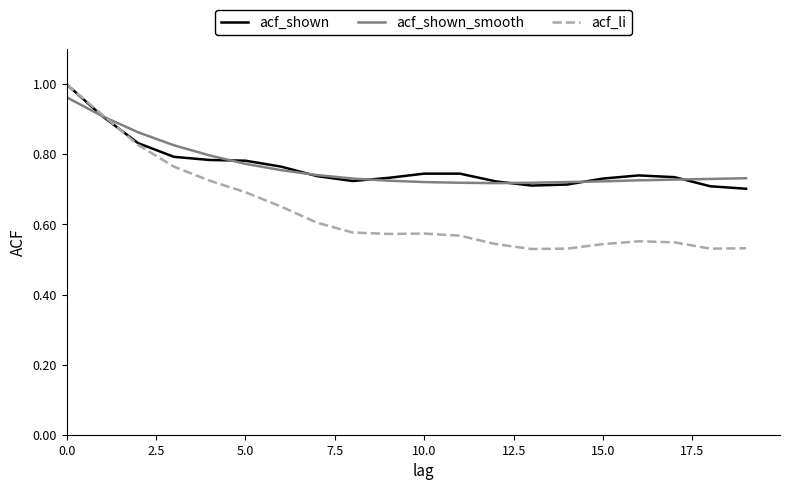

How many times do acf_shown_smooth and acf_li cross each other?

1